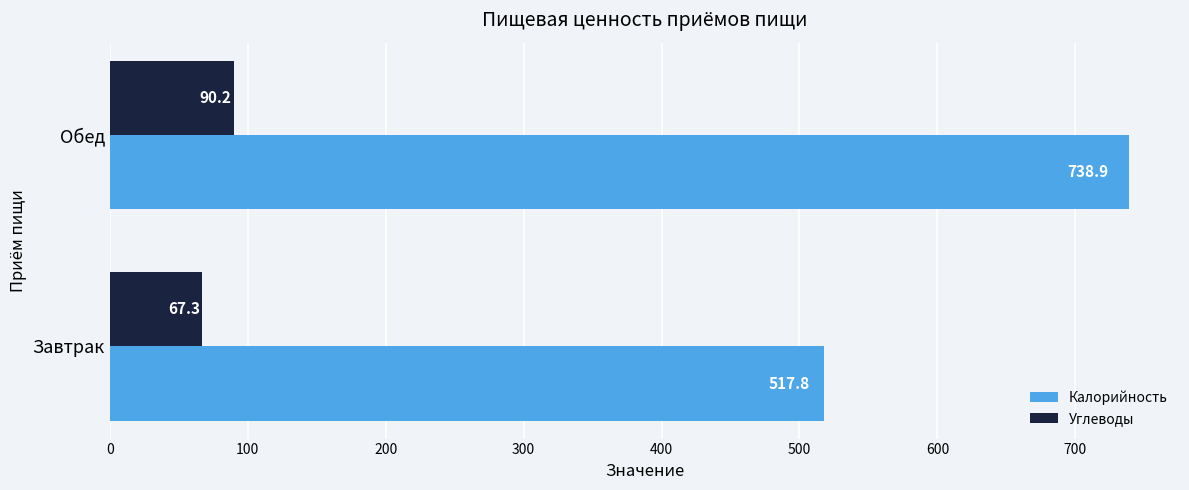

At how many categories does at least one series exceed 361?

2